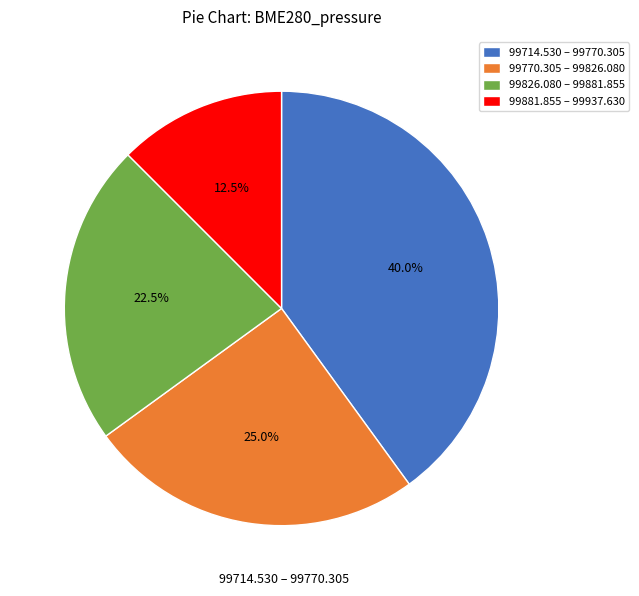

Approximately how many times larger is the value at 99714.530 – 99770.305 compared to 99770.305 – 99826.080?

1.6